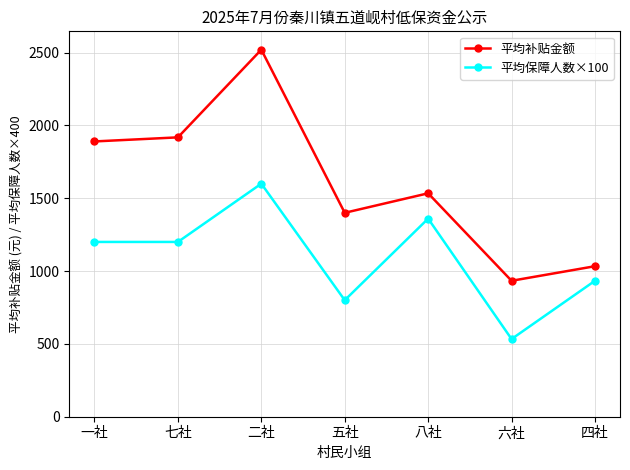

The value of 平均补贴金额 at 五社 is 363.4. True or false?

False